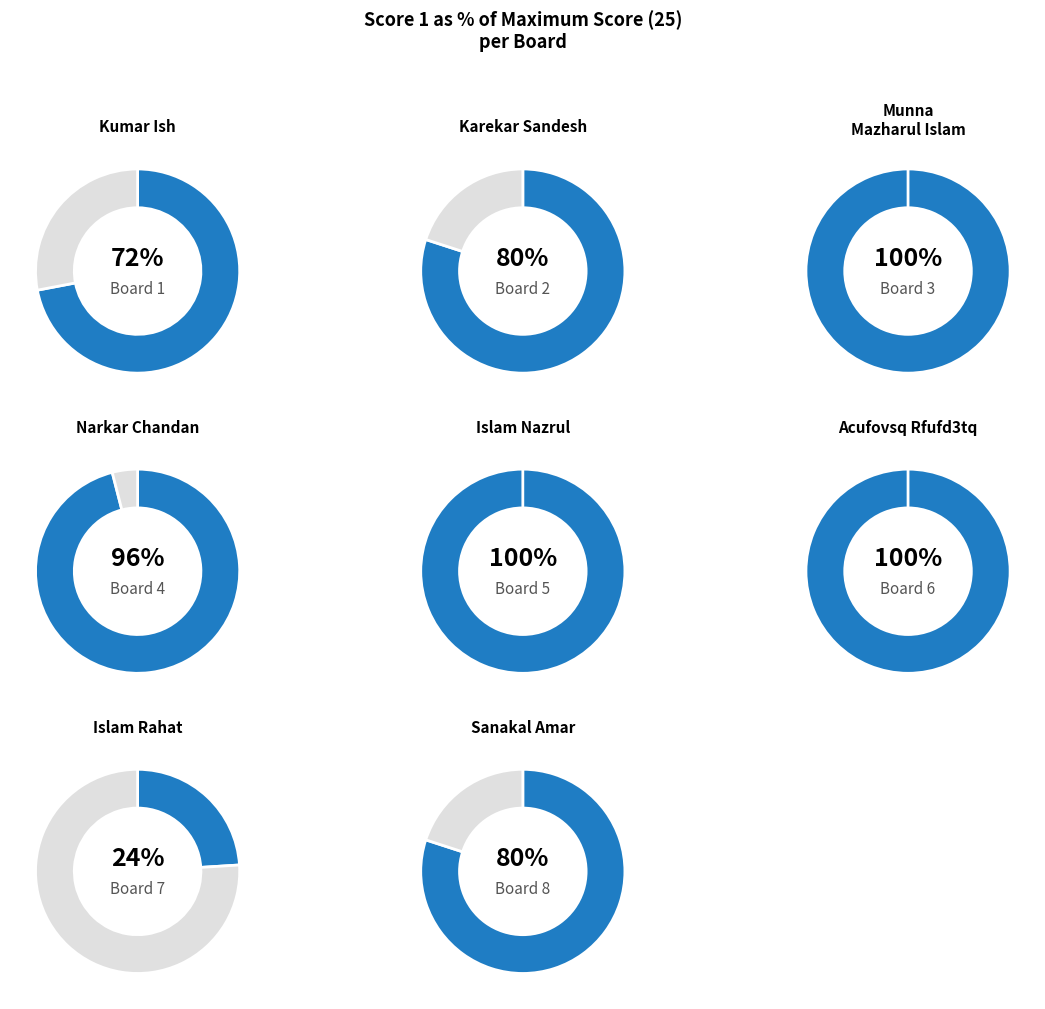

Is Board 3 the majority of the pie?

No